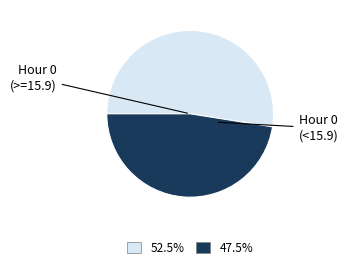

Does any single category account for the majority?

Yes